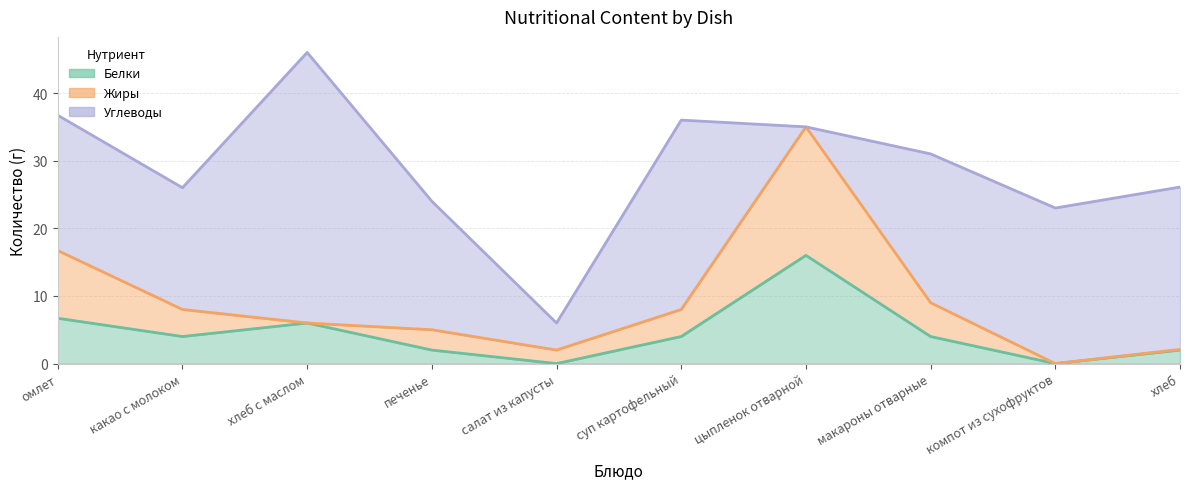

Which category has the highest value in the Жиры series?

цыпленок отварной